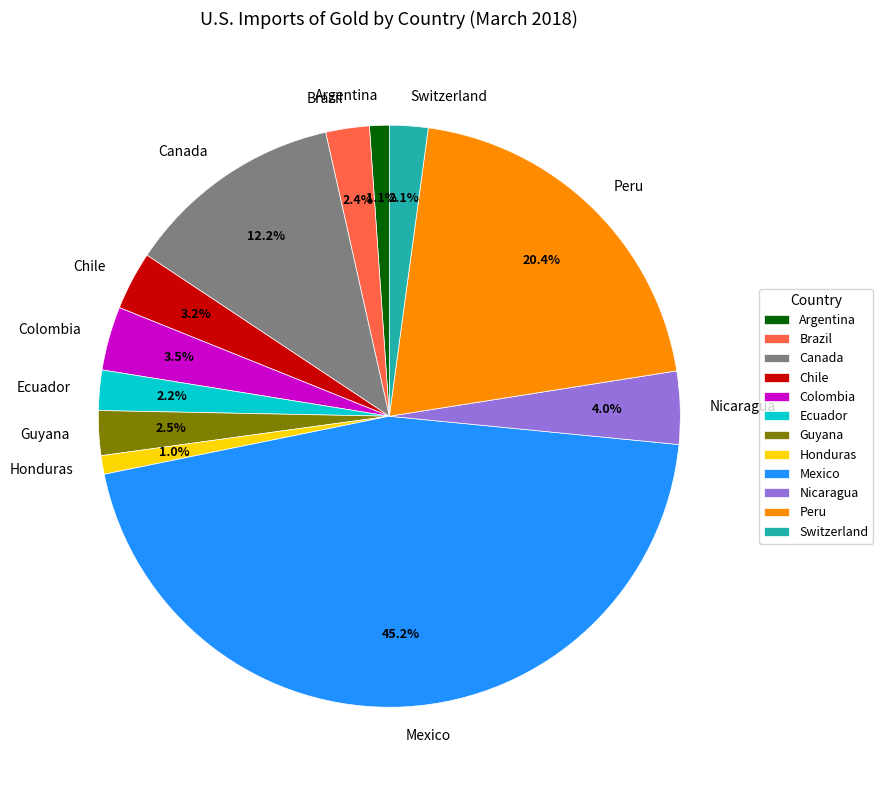

To the nearest percent, what is the difference between the largest and smallest slice percentages?

44%